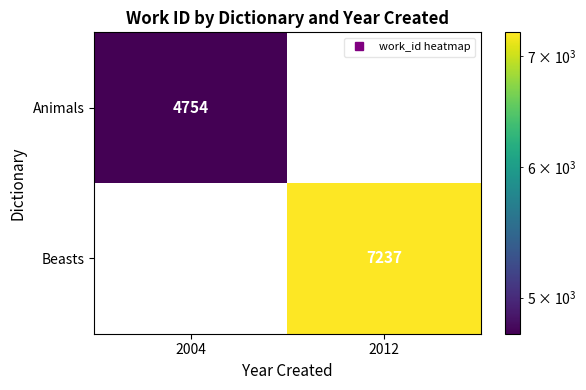

Rank the series by their maximum value, from lowest to highest.

Animals, Beasts